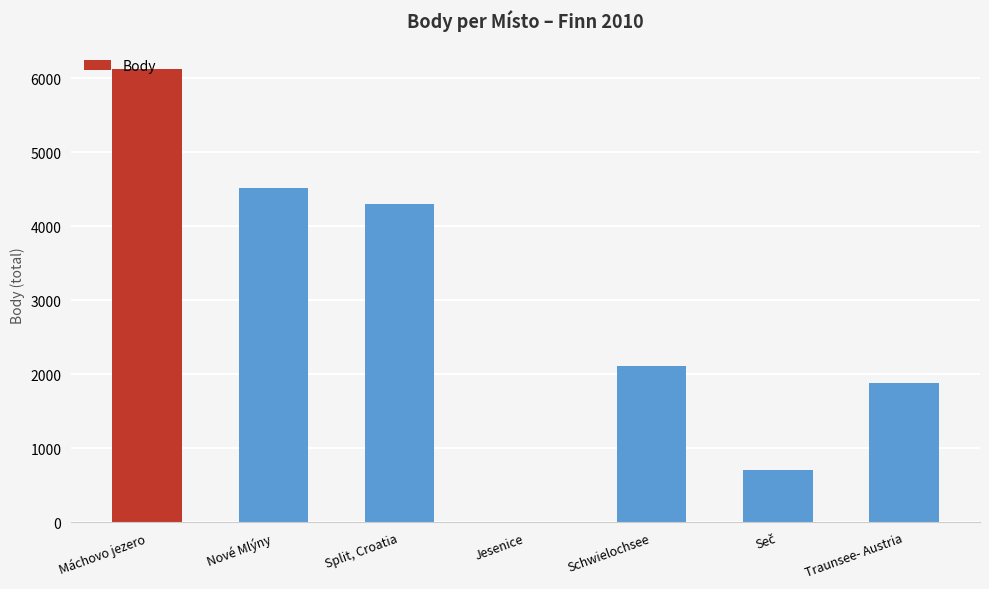

Approximately how many times larger is the value at Nové Mlýny compared to Traunsee- Austria?

2.4